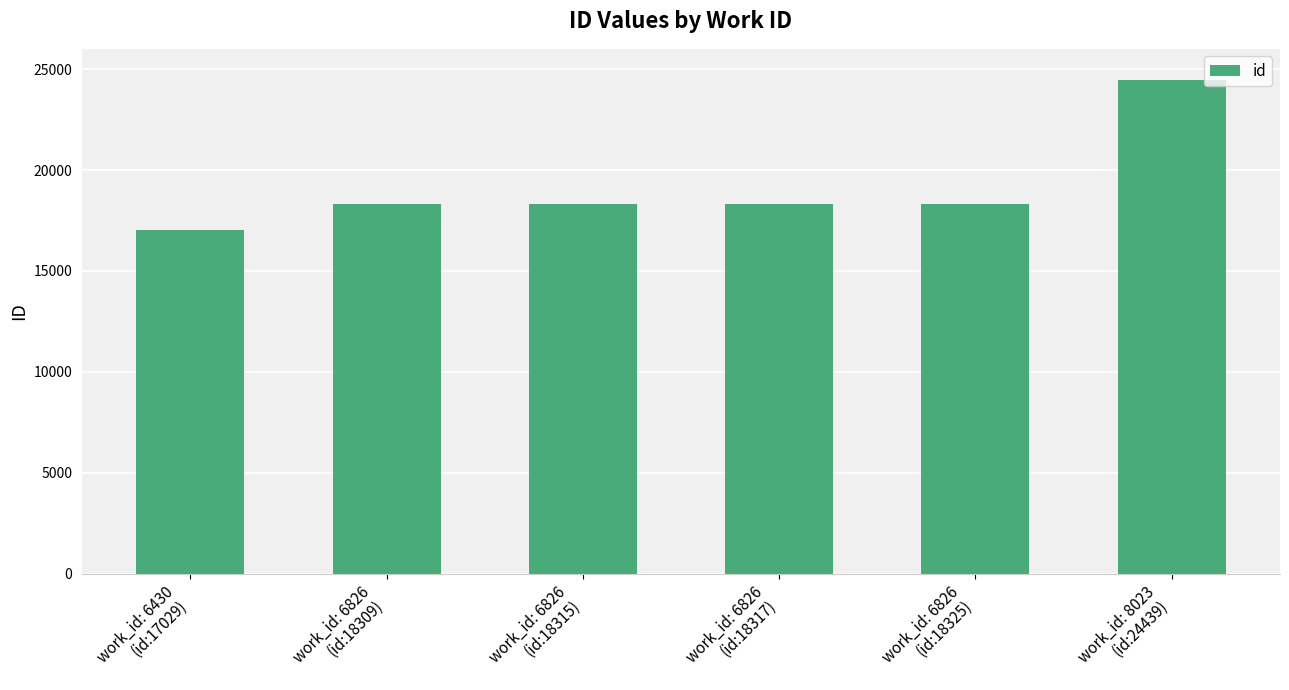

What position from the right is work_id: 6826
(id:18317)?

3